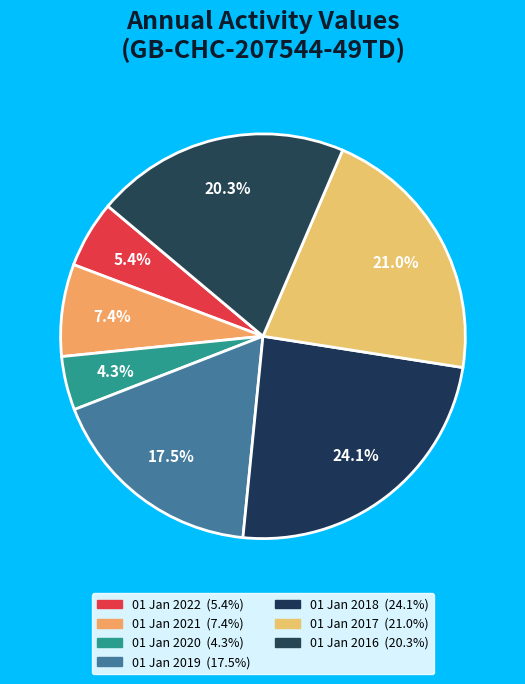

Rank the categories by value from lowest to highest.

01 Jan 2020, 01 Jan 2022, 01 Jan 2021, 01 Jan 2019, 01 Jan 2016, 01 Jan 2017, 01 Jan 2018